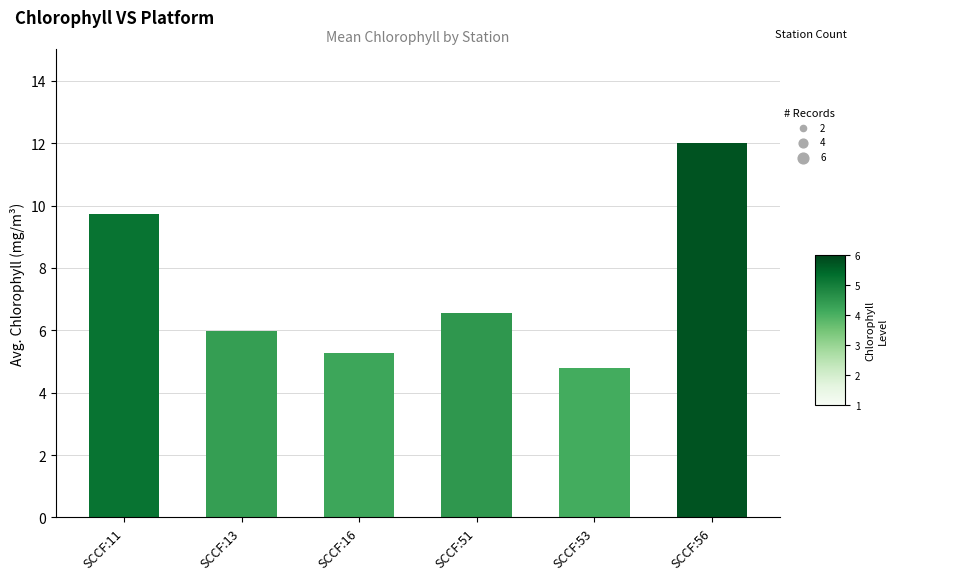

Which has a higher value, SCCF:13 or SCCF:56?

SCCF:56